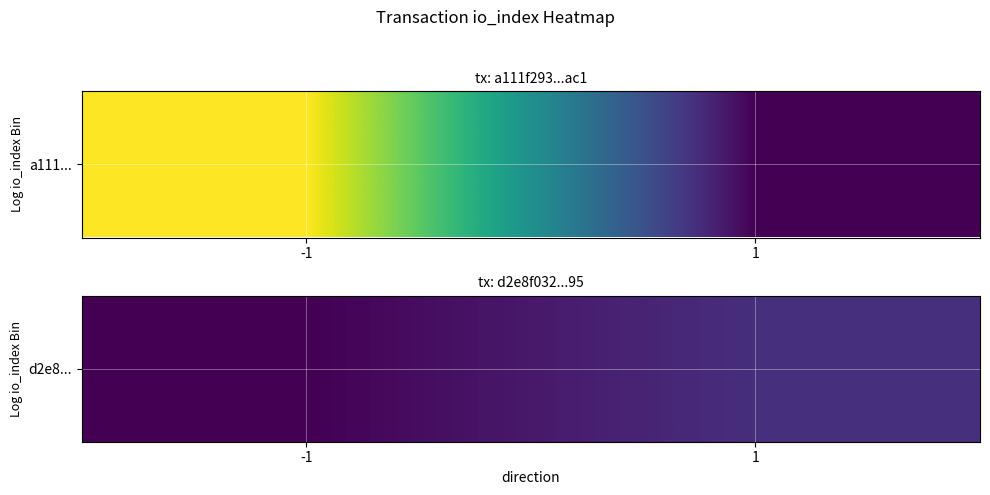

Rank the categories by value from lowest to highest.

-1, 1